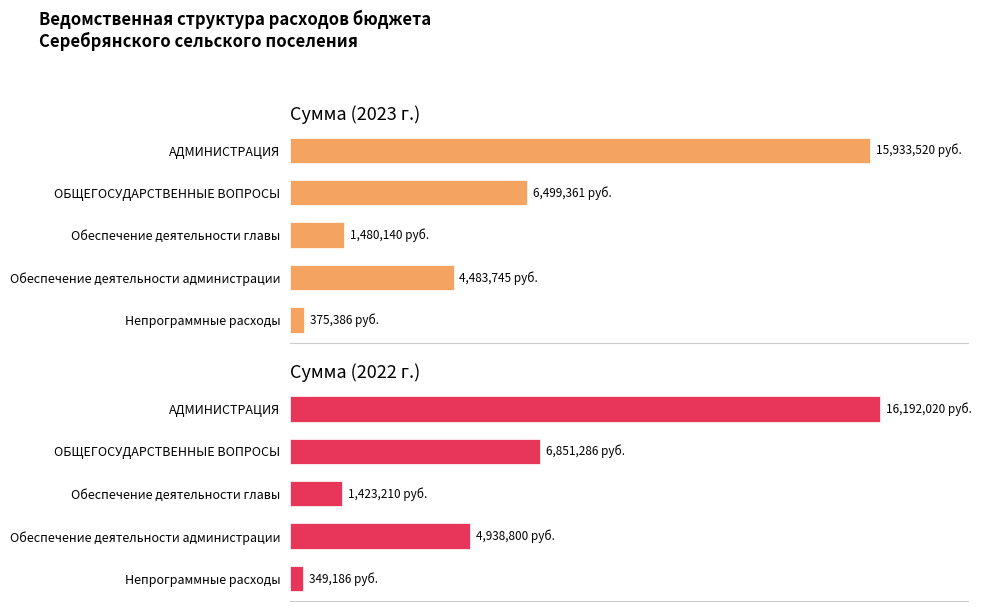

What is the highest value of the Сумма (2022 г.) series?

16192020